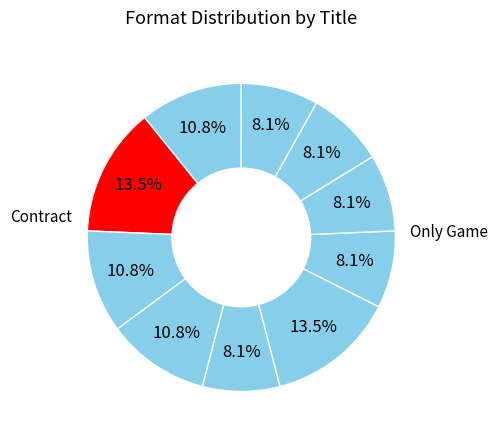

Is there a majority slice in this chart?

No